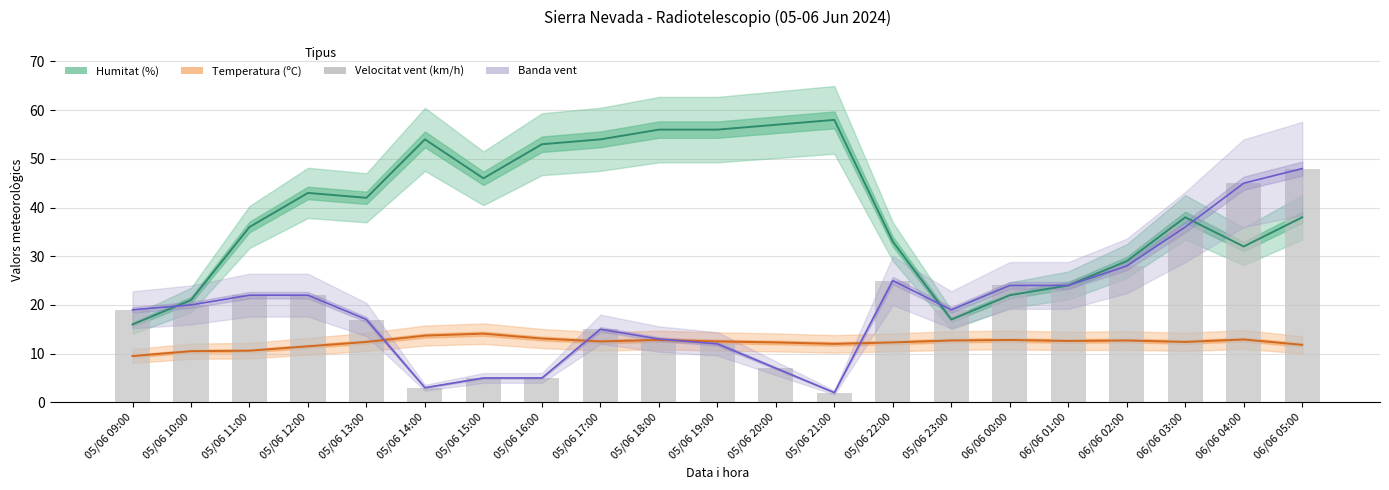

Which series has the largest total across all categories?

Humitat (%)